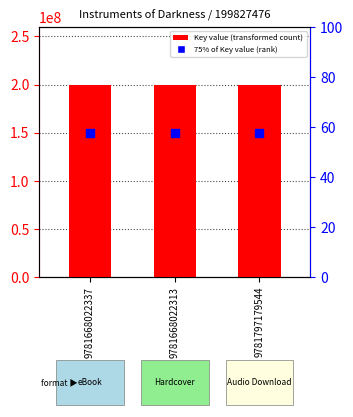

What are all the series names shown in the legend?

Key value, 75% of Key value